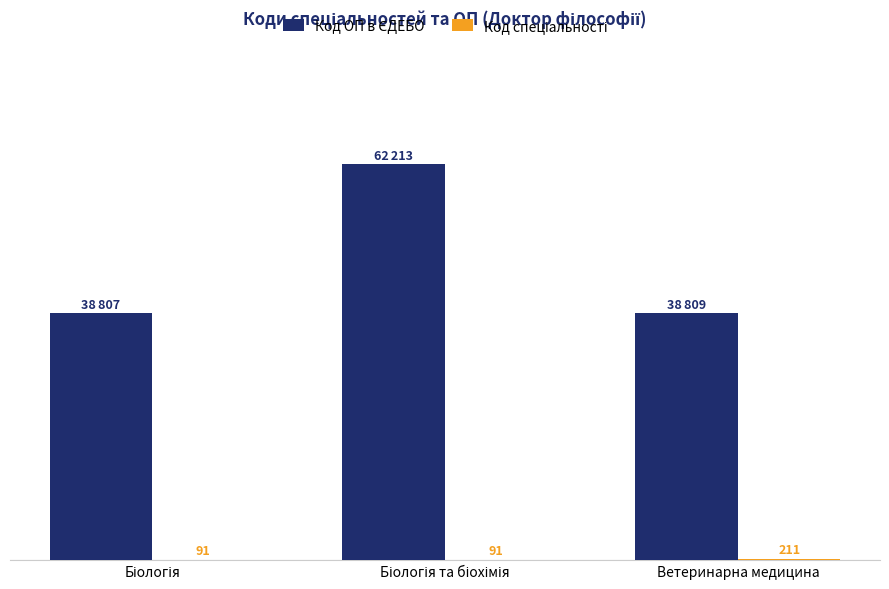

What is the total value across all series at Біологія?

38898